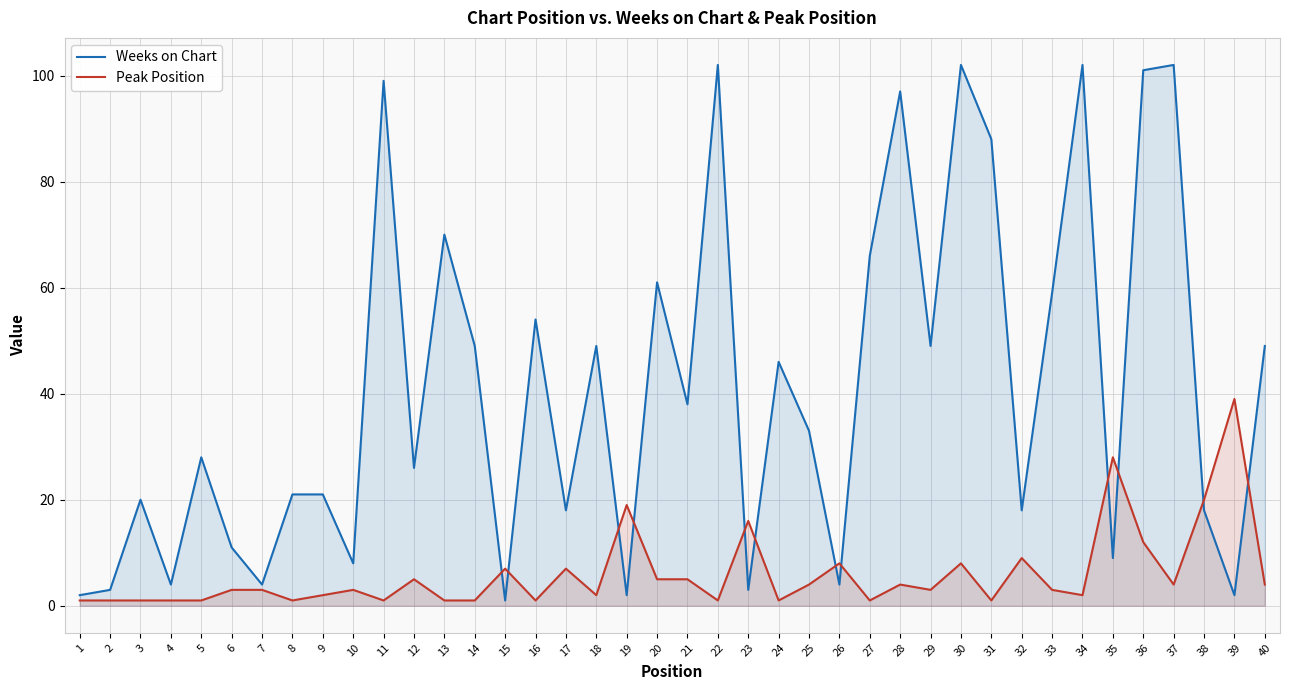

What is the value of the Peak Position point at the 13th from the left?

1